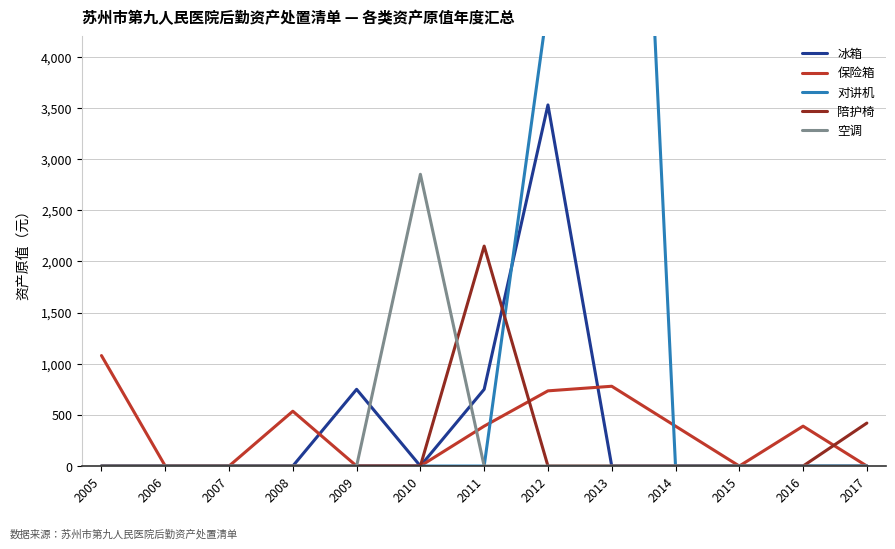

List the series in order of their peak value, highest first.

对讲机, 冰箱, 空调, 陪护椅, 保险箱